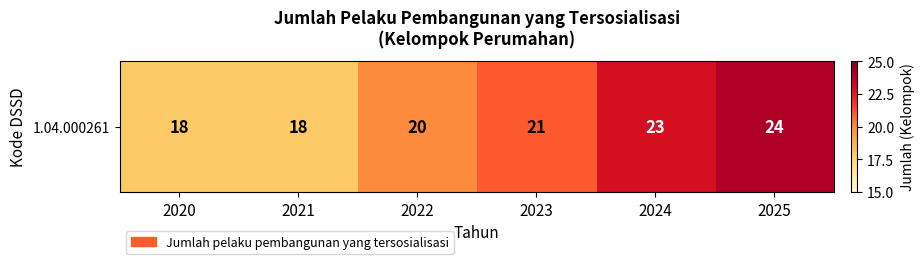

How many data points does each series have?

6